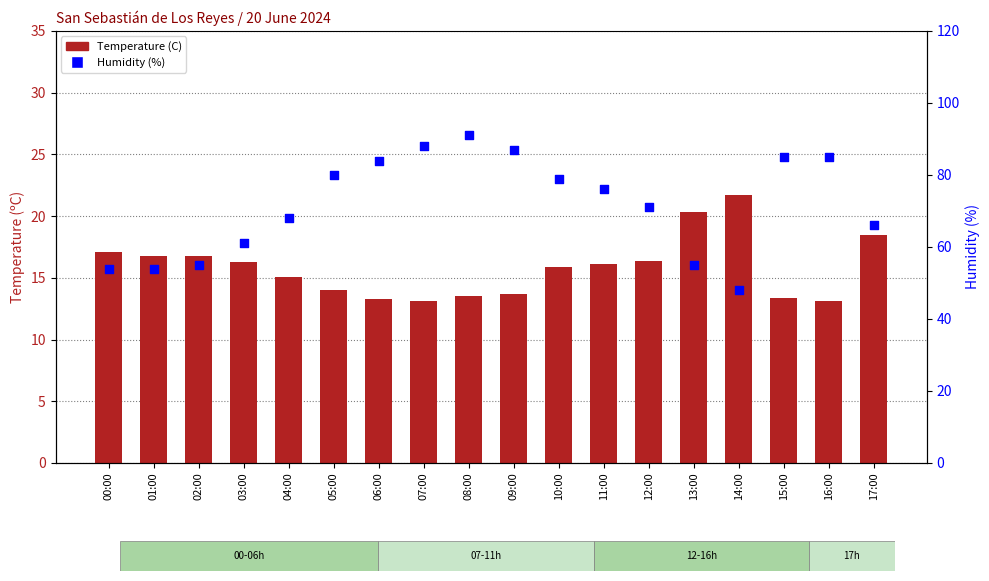

Which series has the largest Y range (max minus min)?

Humidity (%)